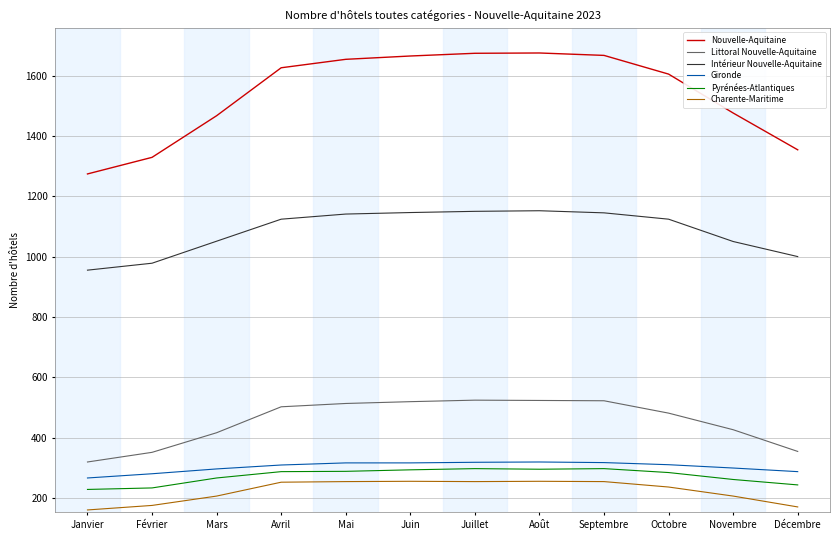

At how many categories does at least one series exceed 1096?

12